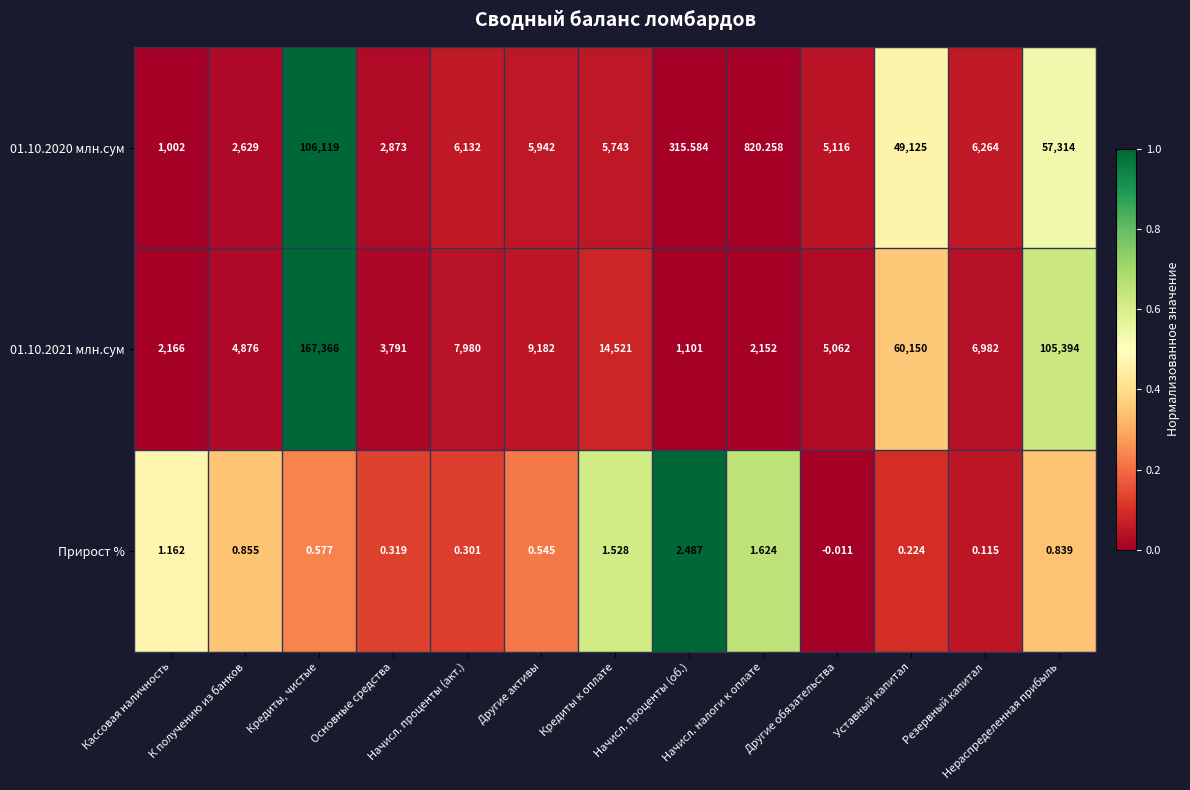

Reading left to right, what are all the values shown in this chart?

01.10.2020 млн.сум: Кассовая наличность=1002.0	К получению из банков=2629.0	Кредиты, чистые=106119.0	Основные средства=2873.0	Начисл. проценты (акт.)=6132.0	Другие активы=5942.0	Кредиты к оплате=5743.0	Начисл. проценты (об.)=315.6	Начисл. налоги к оплате=820.3	Другие обязательства=5116.0	Уставный капитал=49125.0	Резервный капитал=6264.0	Нераспределенная прибыль=57314.0
01.10.2021 млн.сум: Кассовая наличность=2166.0	К получению из банков=4876.0	Кредиты, чистые=167366.0	Основные средства=3791.0	Начисл. проценты (акт.)=7980.0	Другие активы=9182.0	Кредиты к оплате=14521.0	Начисл. проценты (об.)=1101.0	Начисл. налоги к оплате=2152.0	Другие обязательства=5062.0	Уставный капитал=60150.0	Резервный капитал=6982.0	Нераспределенная прибыль=105394.0
Прирост %: Кассовая наличность=1.2	К получению из банков=0.9	Кредиты, чистые=0.6	Основные средства=0.3	Начисл. проценты (акт.)=0.3	Другие активы=0.5	Кредиты к оплате=1.5	Начисл. проценты (об.)=2.5	Начисл. налоги к оплате=1.6	Другие обязательства=-0.0	Уставный капитал=0.2	Резервный капитал=0.1	Нераспределенная прибыль=0.8